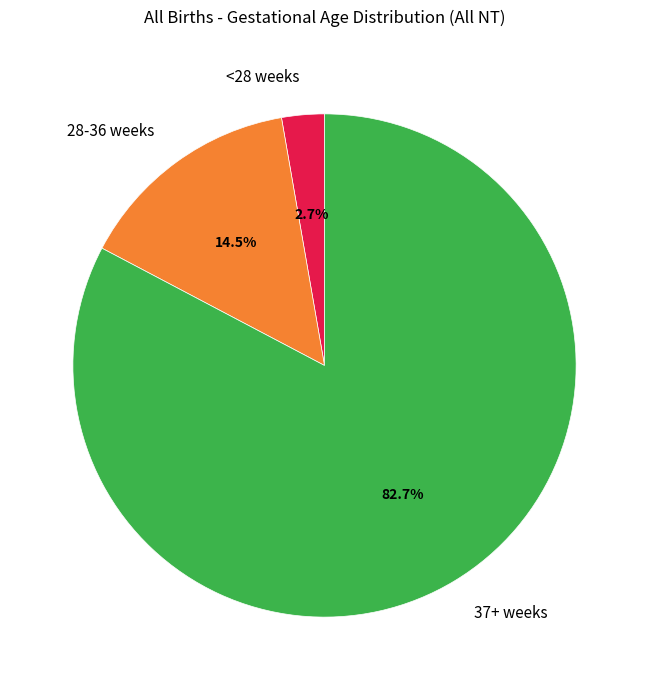

How many slices are in this pie chart?

3